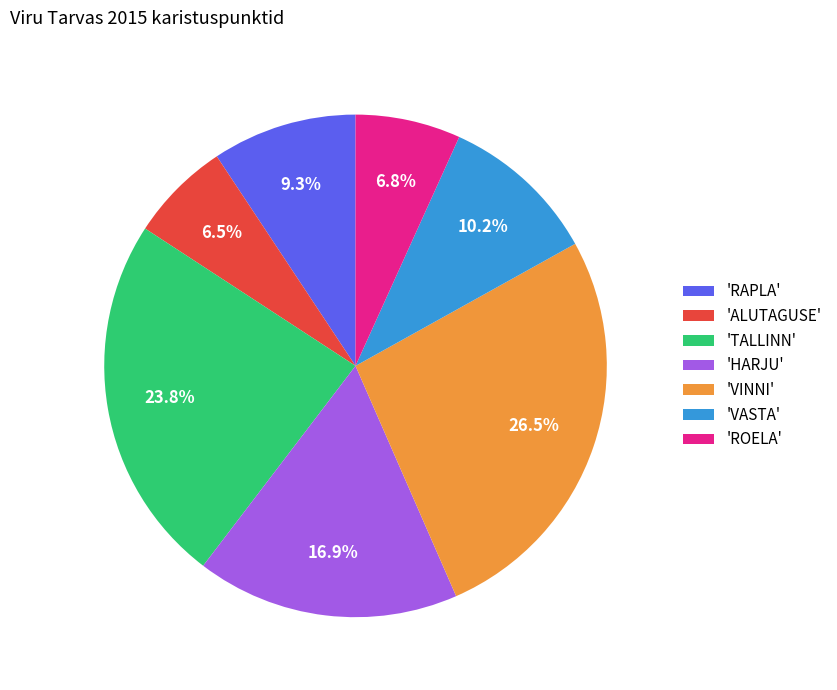

Is 'ALUTAGUSE' the majority of the pie?

No